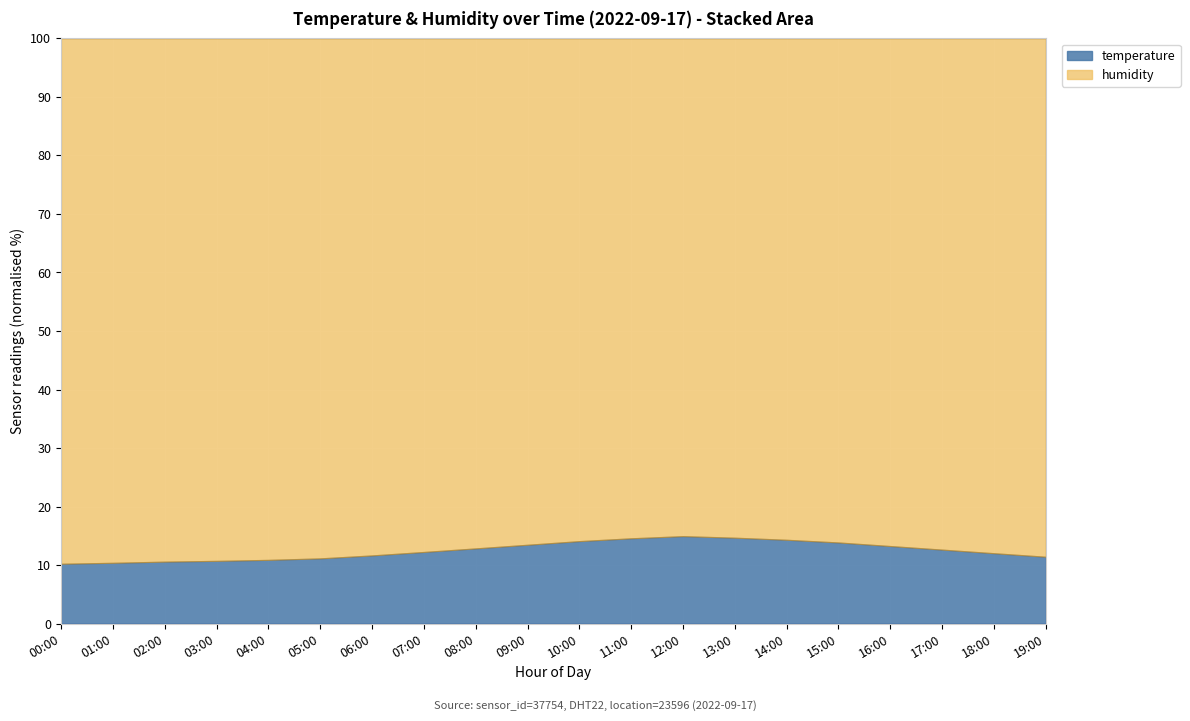

How many interior local valleys does the humidity series have?

1